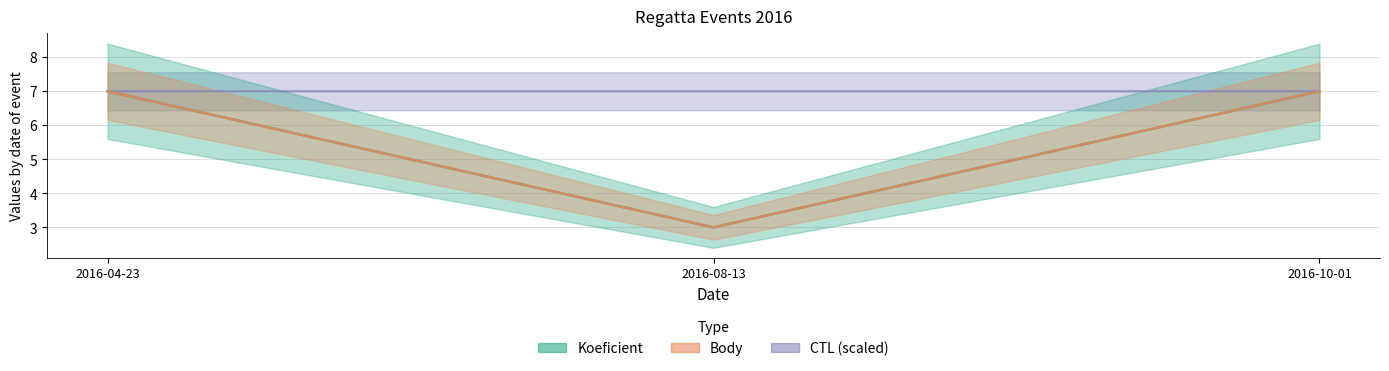

What is the maximum value for Body?

7.0